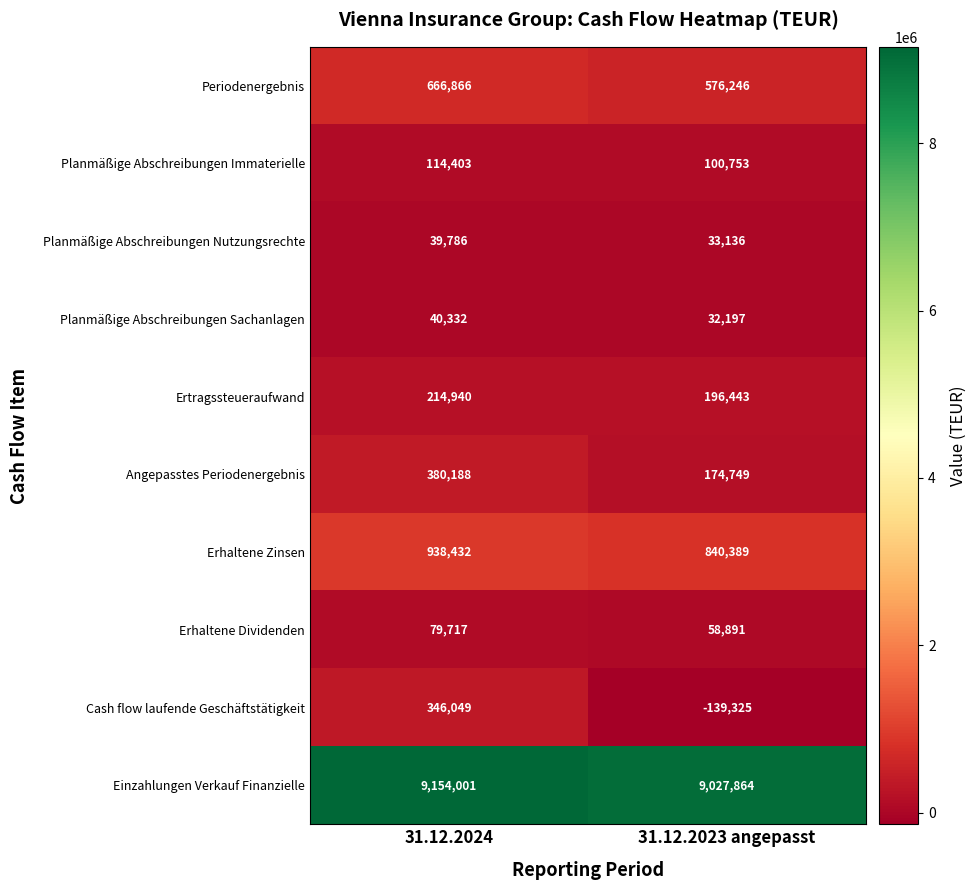

True or false: Einzahlungen Verkauf Finanzielle has a value of 9154001 at 31.12.2024.

True